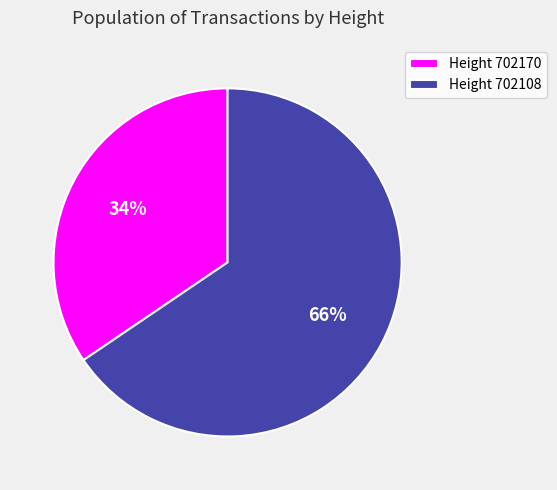

To the nearest percent, what is the combined percentage of Height 702170 and Height 702108?

100%